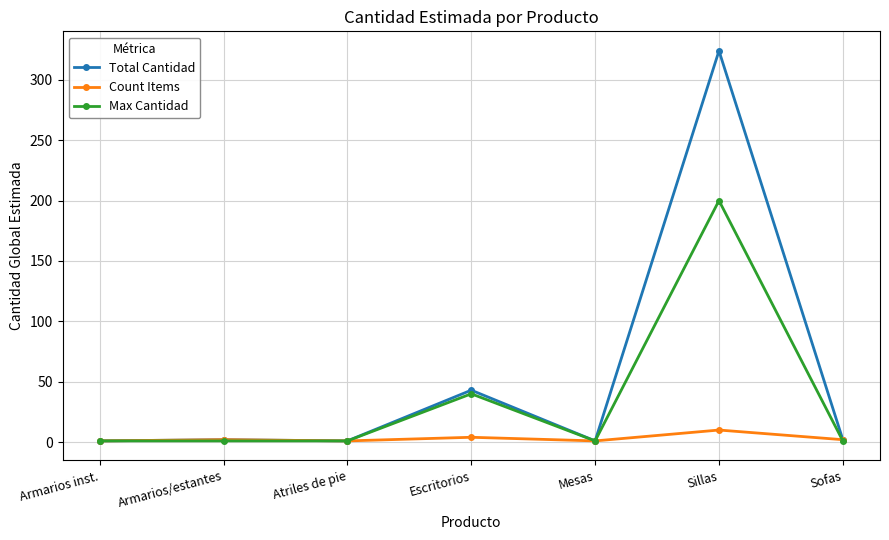

Which series has the largest range (max minus min)?

Total Cantidad